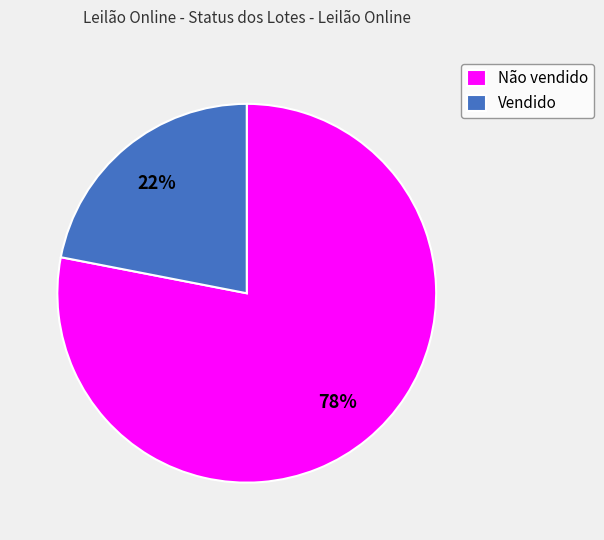

Which category has the biggest portion of the pie?

Não vendido